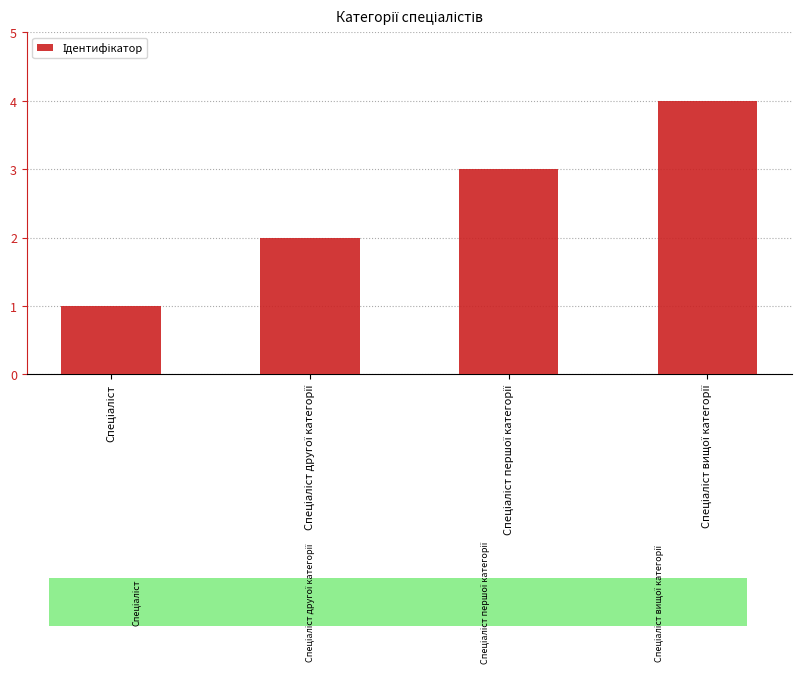

How many bars are there in total?

4